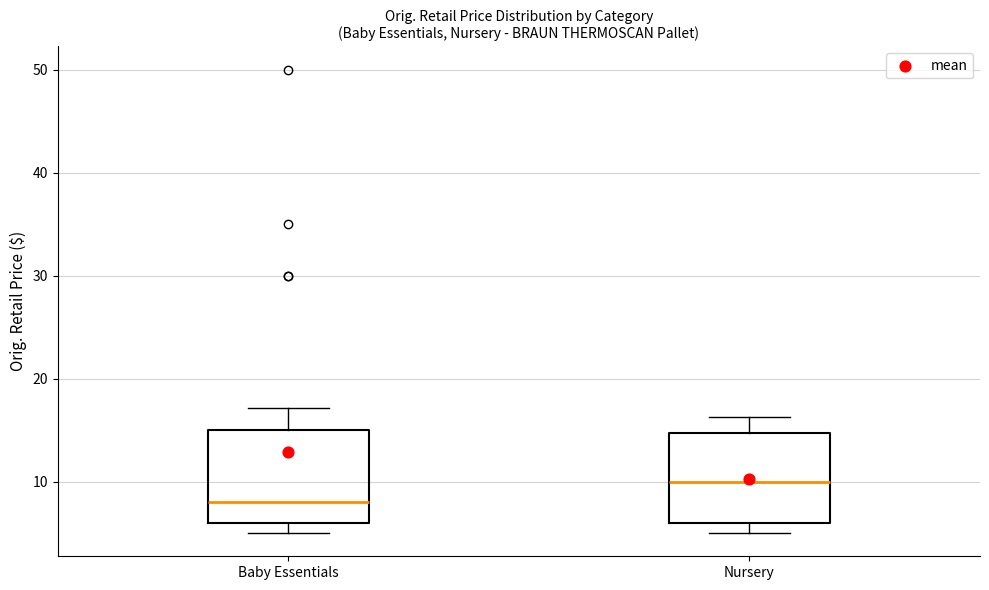

Reading left to right, transcribe this box plot: for each box, give where its median line is, the range the box spans, and where its two whiskers end, as read against the y-axis. The values are not printed on the chart, so give them approximately, as read against the axis.

Baby Essentials: median 8, box 6 to 15, whiskers 5 to 17
Nursery: median 10, box 6 to 15, whiskers 5 to 16